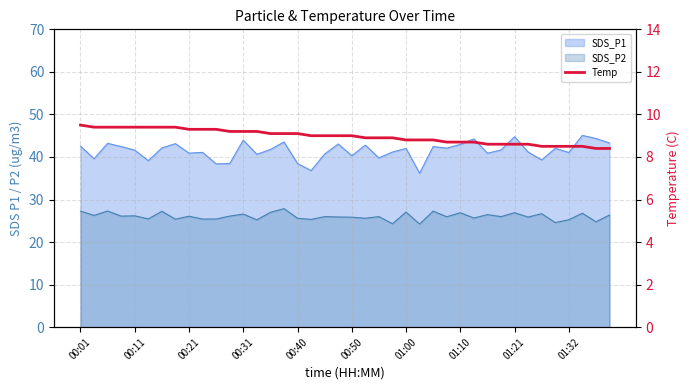

True or false: the data shows 9.3 at 10.

True